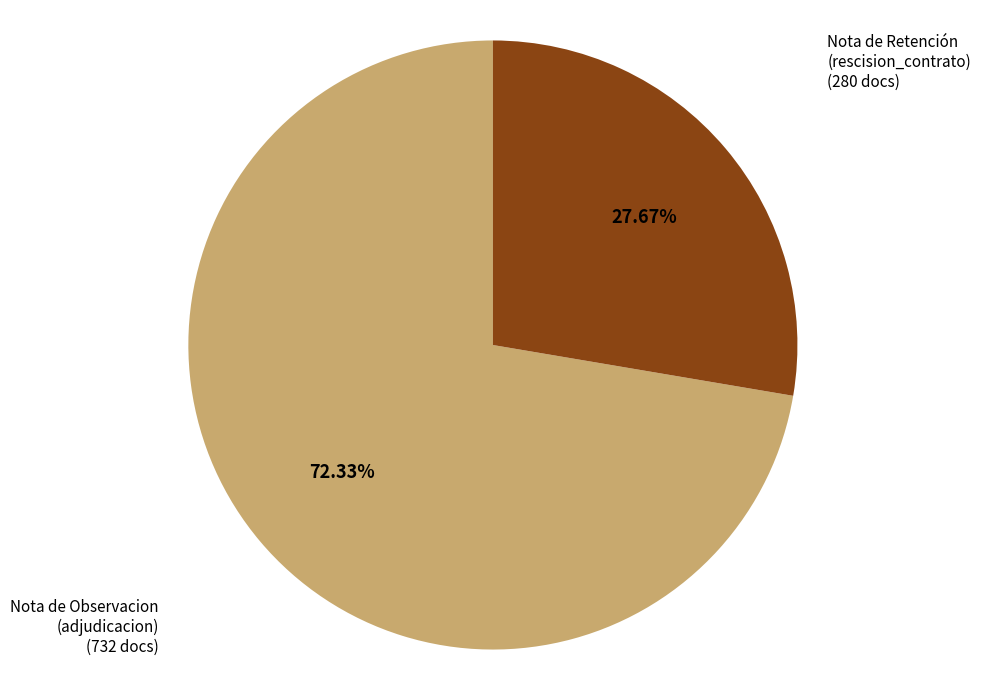

Is there a majority slice in this chart?

Yes